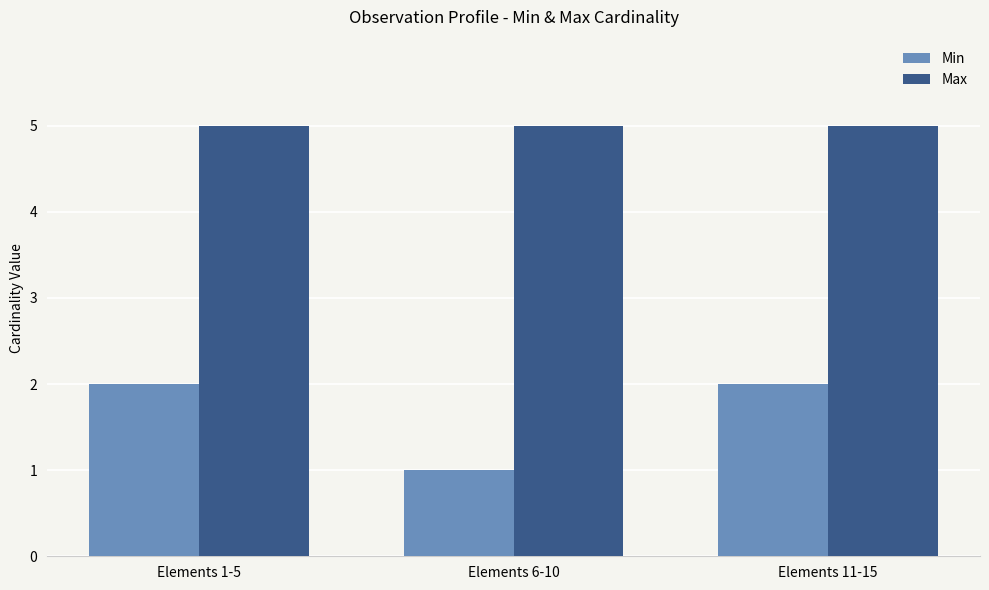

What is the label of the 1st bar from the right?

Elements 11-15